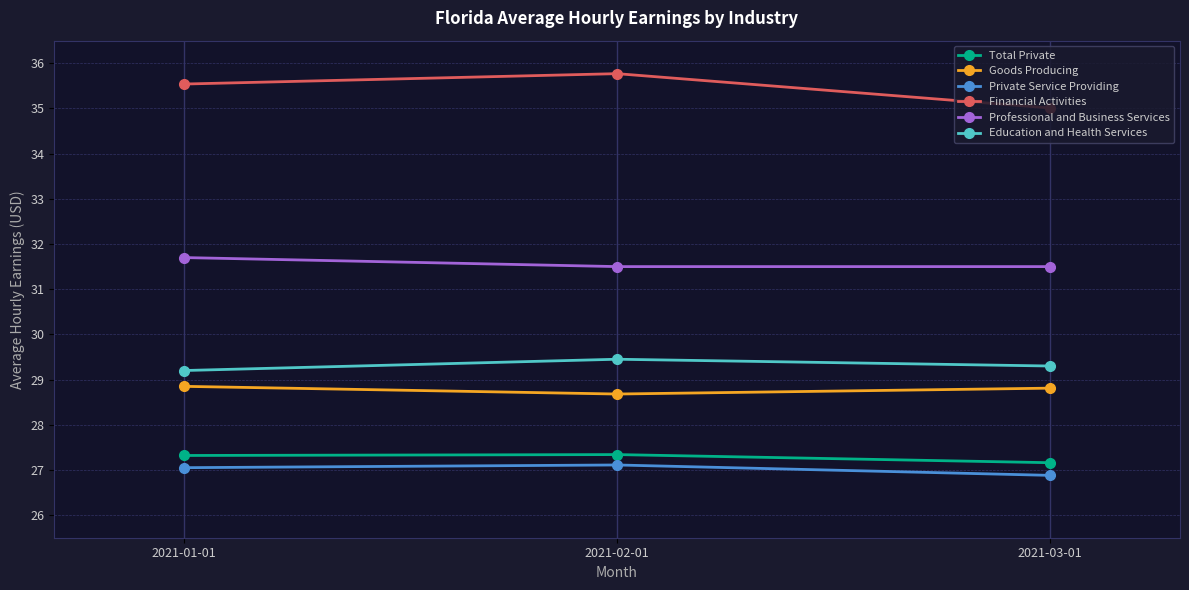

What is the smallest value displayed?

26.9